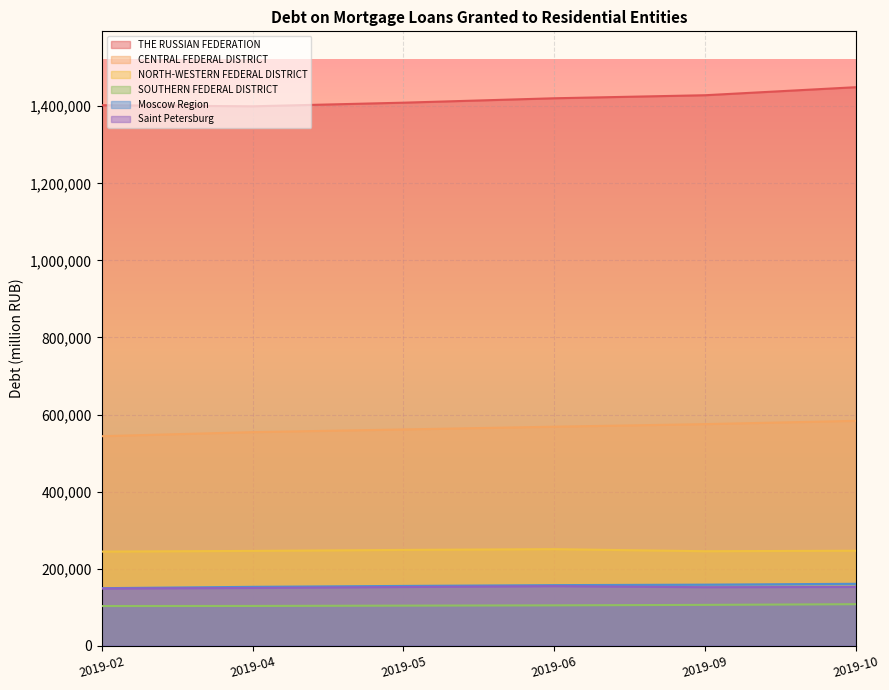

Which series has the largest range (max minus min)?

THE RUSSIAN FEDERATION